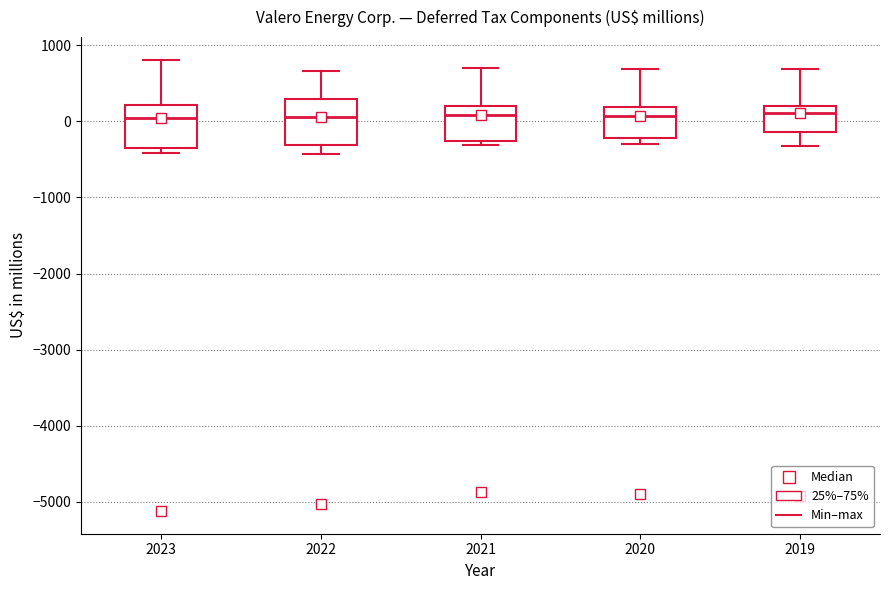

Reading left to right, read every box against the y-axis: the position of its median line, the range the box covers, and the ends of its whiskers. The values are not printed on the chart, so give them approximately, as read against the axis.

2023: median 0, box -300 to 200, whiskers -400 to 800
2022: median 100, box -300 to 300, whiskers -400 to 700
2021: median 100, box -300 to 200, whiskers -300 (just below the box's lower edge) to 700
2020: median 100, box -200 to 200, whiskers -300 to 700
2019: median 100, box -100 to 200, whiskers -300 to 700